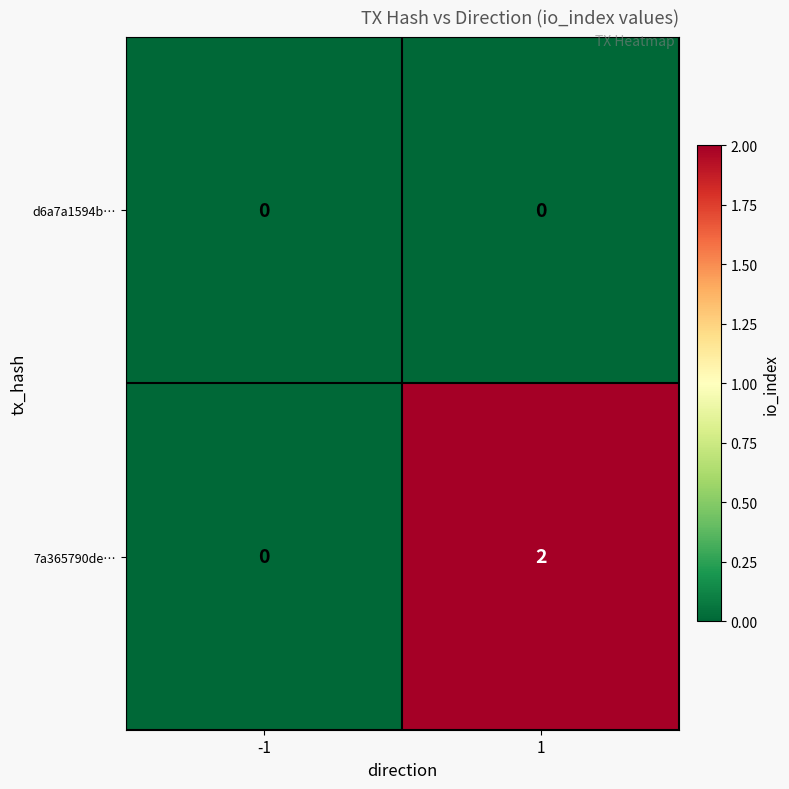

Reading left to right, list all the values displayed in this chart.

d6a7a1594b…: -1=0	1=0
7a365790de…: -1=0	1=2